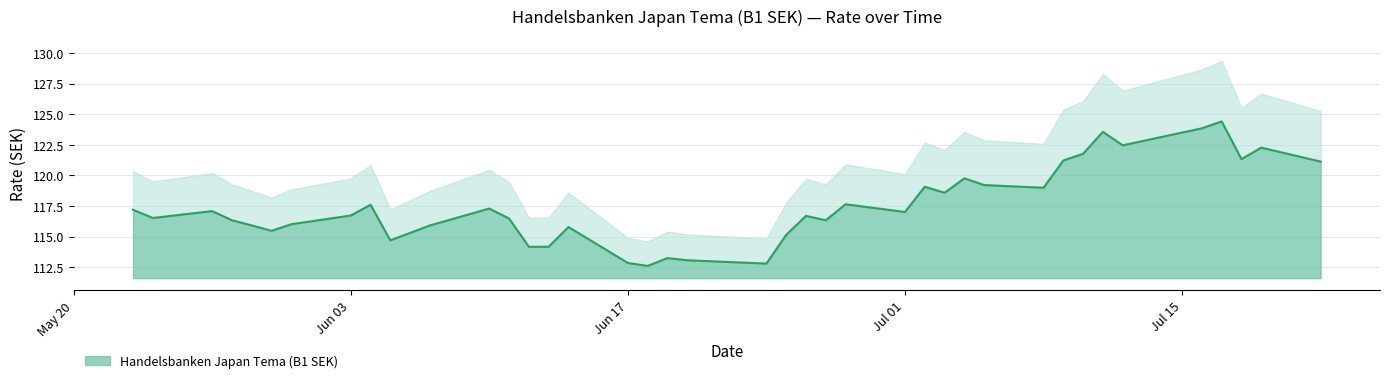

Where is the data nearest to the value 118?

28.06.2024